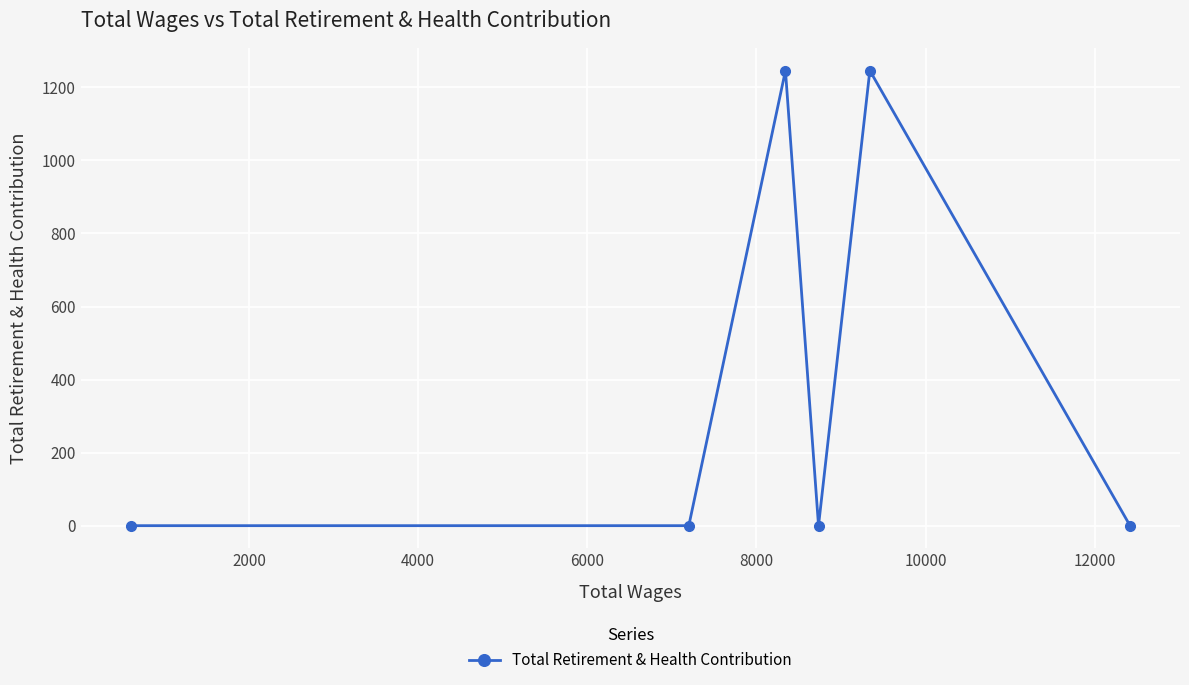

What is the greatest value displayed?

1246